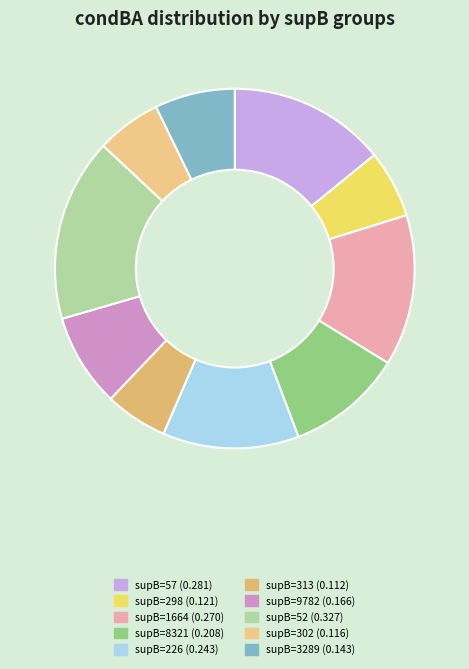

To the nearest percent, what is the difference between the largest and smallest slice percentages?

11%